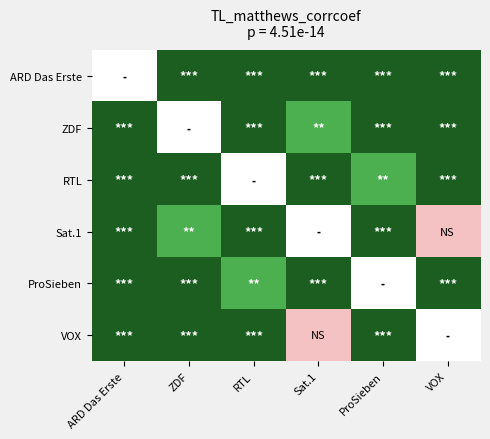

Reading right to left, what are all the values shown in this chart?

ARD Das Erste: VOX=3	ProSieben=3	Sat.1=3	RTL=3	ZDF=3	ARD Das Erste=0
ZDF: VOX=3	ProSieben=3	Sat.1=2	RTL=3	ZDF=0	ARD Das Erste=3
RTL: VOX=3	ProSieben=2	Sat.1=3	RTL=0	ZDF=3	ARD Das Erste=3
Sat.1: VOX=1	ProSieben=3	Sat.1=0	RTL=3	ZDF=2	ARD Das Erste=3
ProSieben: VOX=3	ProSieben=0	Sat.1=3	RTL=2	ZDF=3	ARD Das Erste=3
VOX: VOX=0	ProSieben=3	Sat.1=1	RTL=3	ZDF=3	ARD Das Erste=3